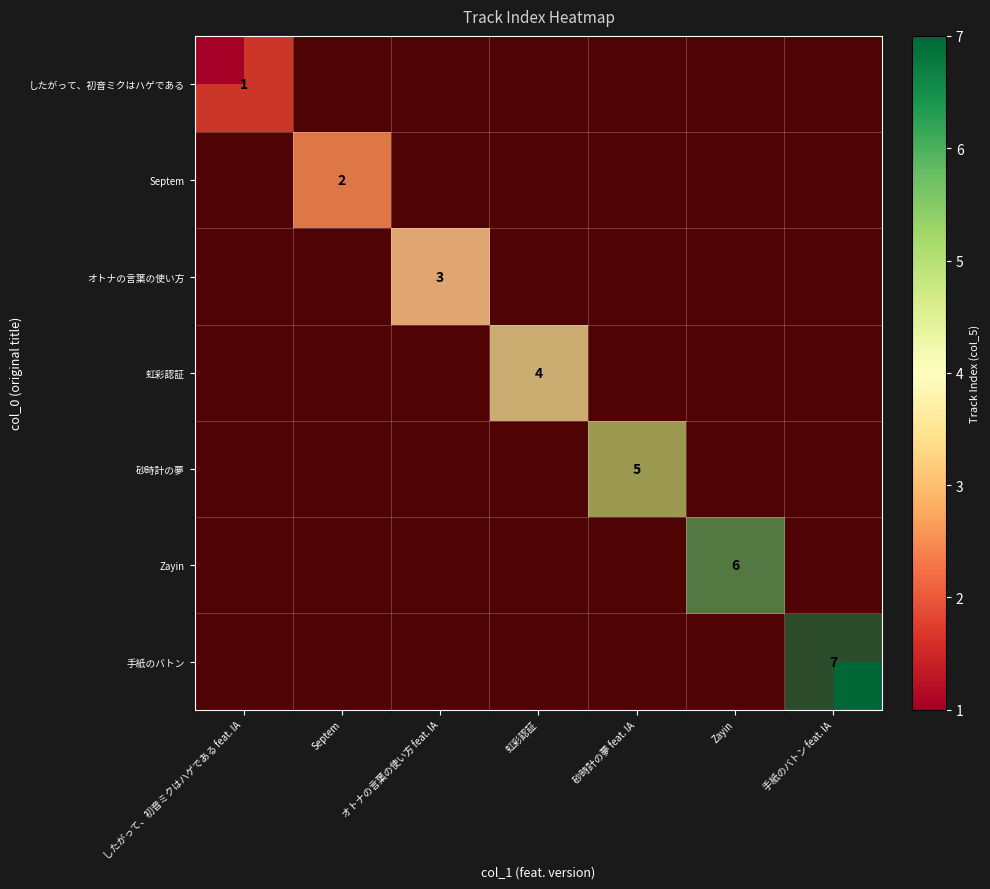

Is the value of 虹彩認証 at 砂時計の夢 feat. IA greater than the value of オトナの言葉の使い方 at したがって、初音ミクはハゲである feat. IA?

No